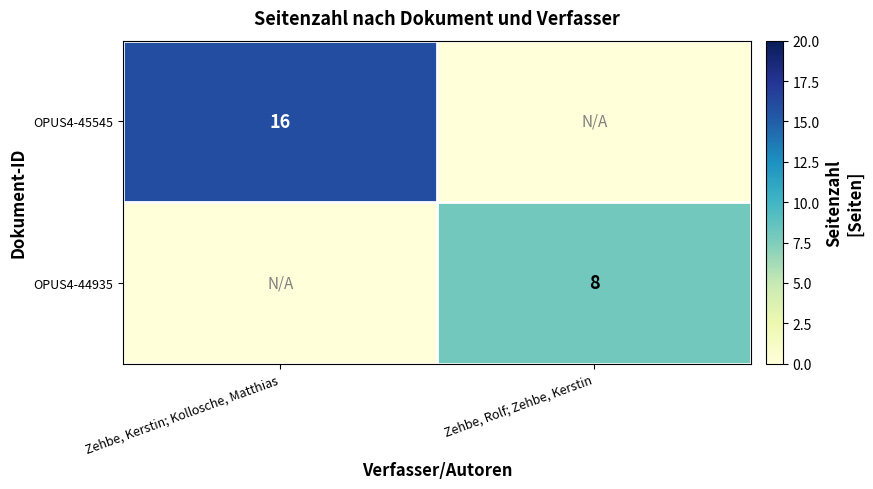

Is it true that OPUS4-45545 equals 16 at Zehbe, Kerstin; Kollosche, Matthias?

True